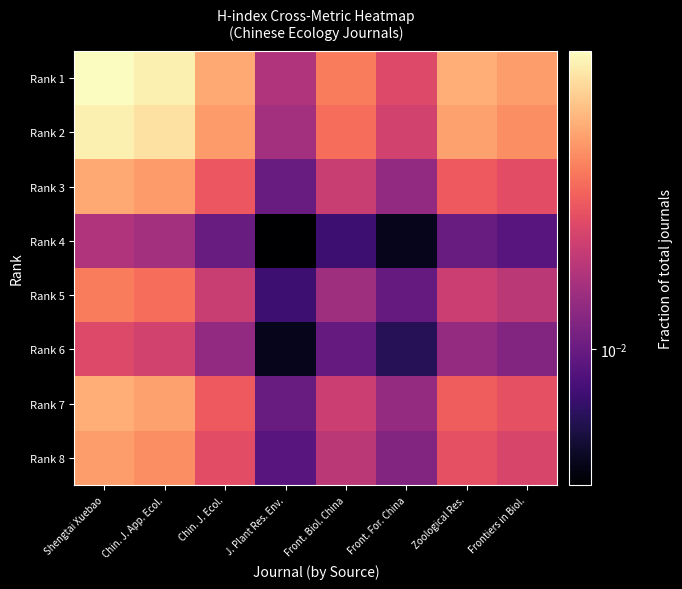

At how many categories does at least one series exceed 0?

8